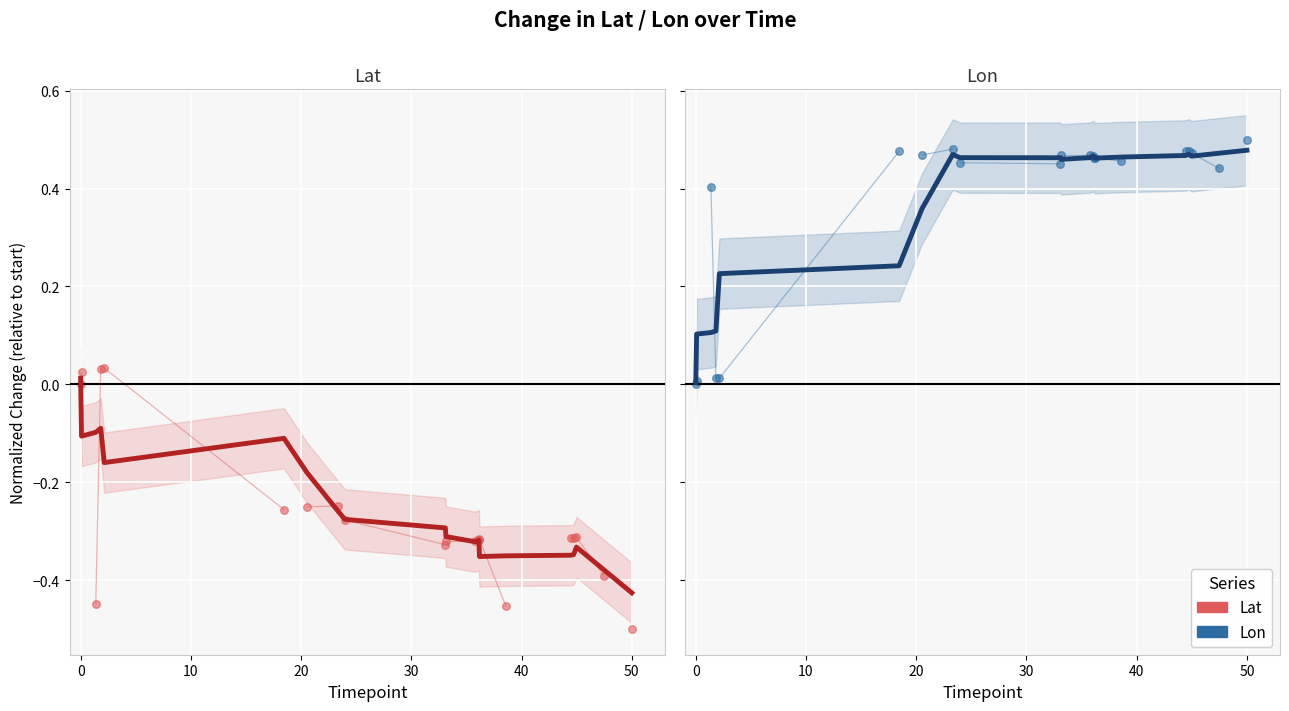

Is the value of Lat at 13 greater than the value of Lon at 10?

No